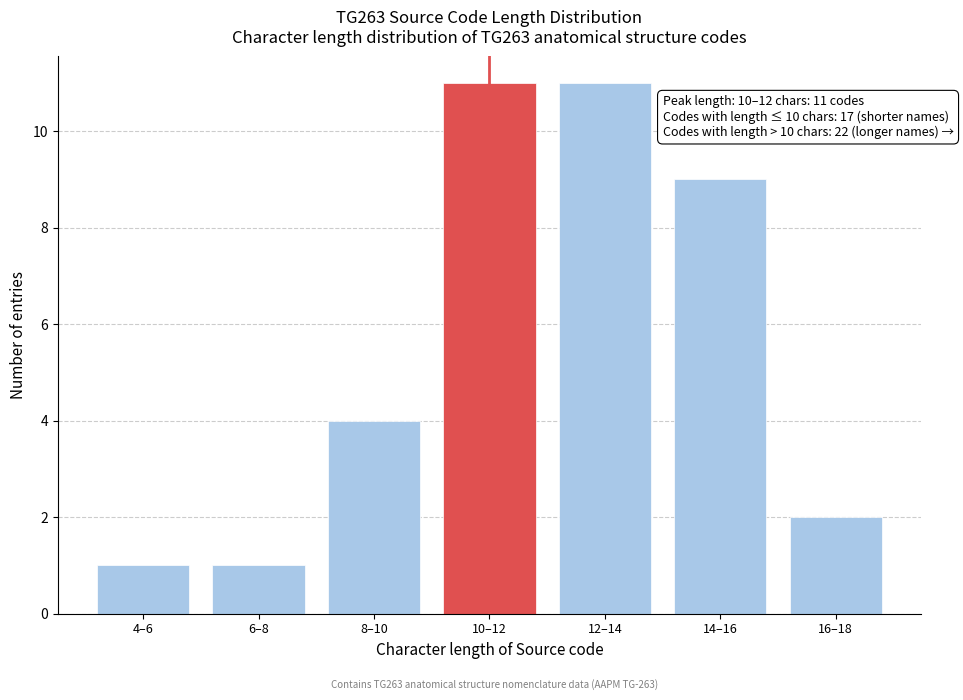

Reading left to right, list all the values displayed in this chart.

4–6=1	6–8=1	8–10=4	10–12=11	12–14=11	14–16=9	16–18=2